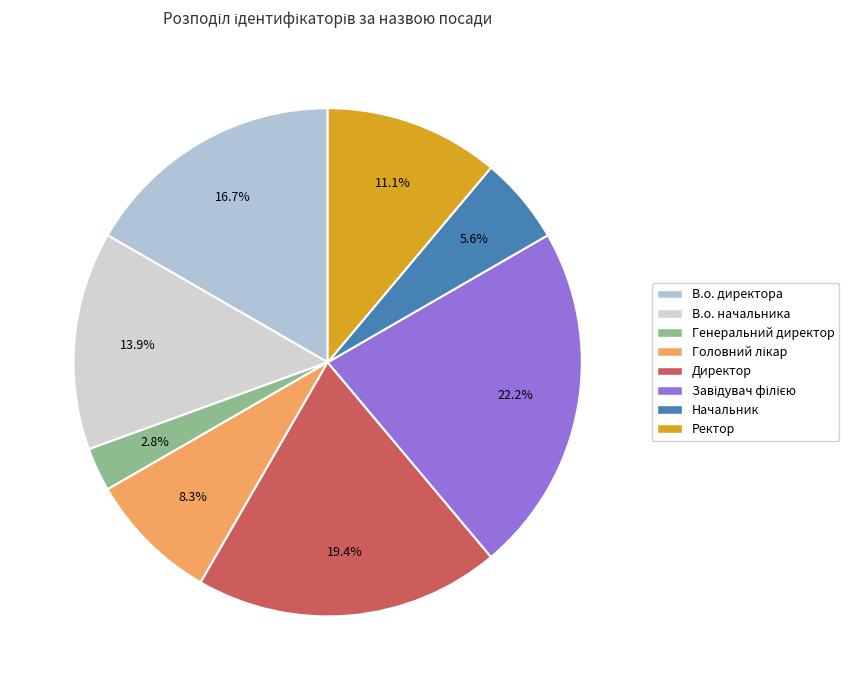

How many segments does this pie chart have?

8